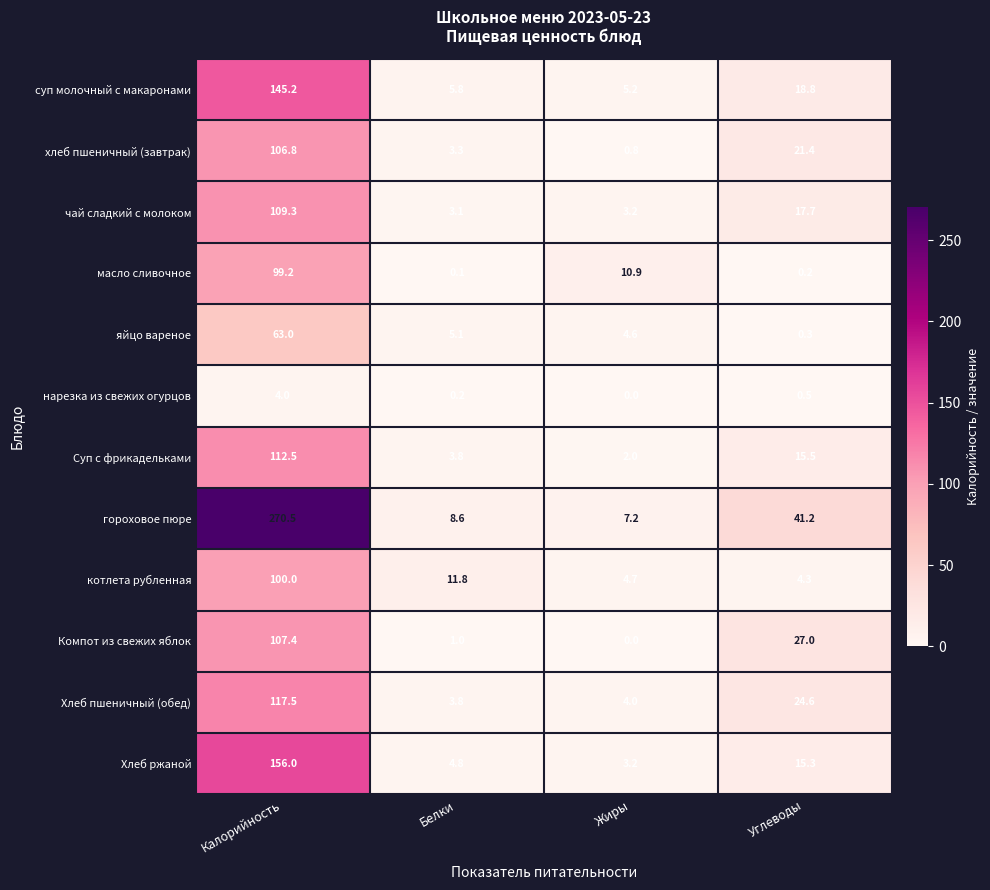

How many distinct data groups are displayed?

12